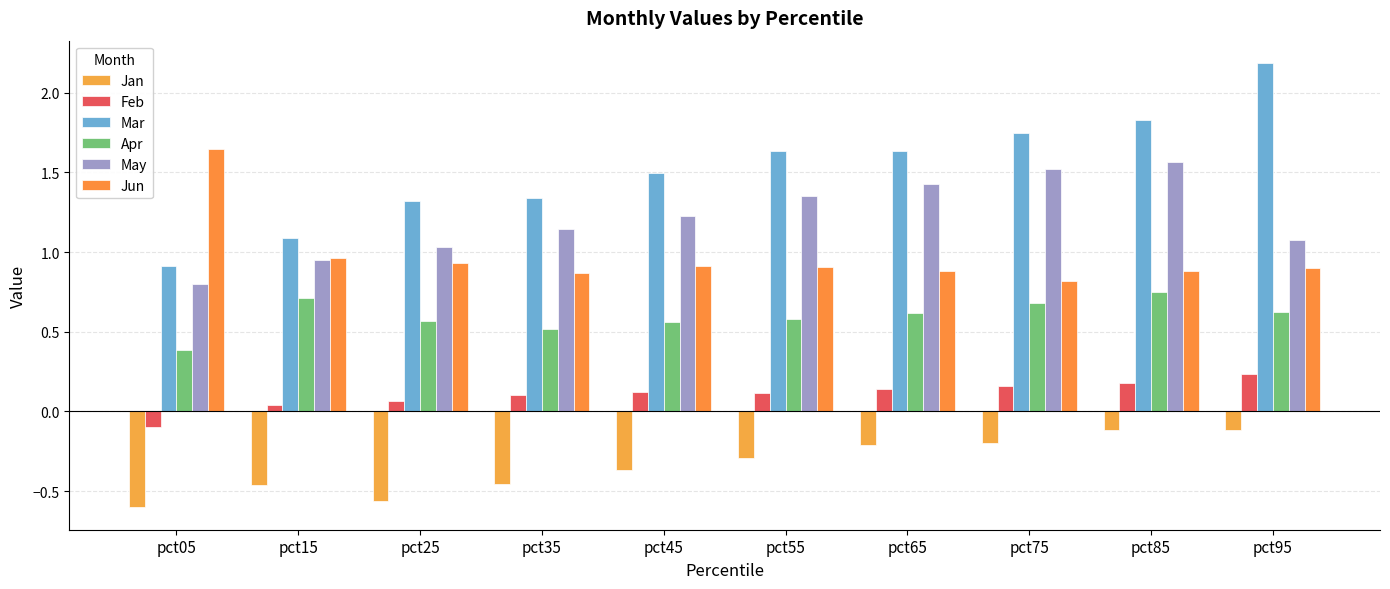

Rank the series by their maximum value, from lowest to highest.

Jan, Feb, Apr, May, Jun, Mar